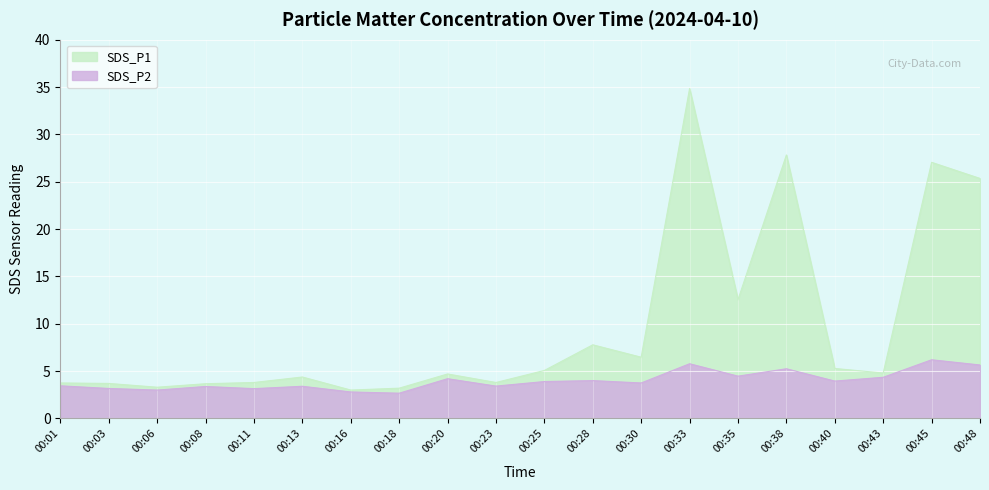

Where does the SDS_P1 series first go above 4?

00:13